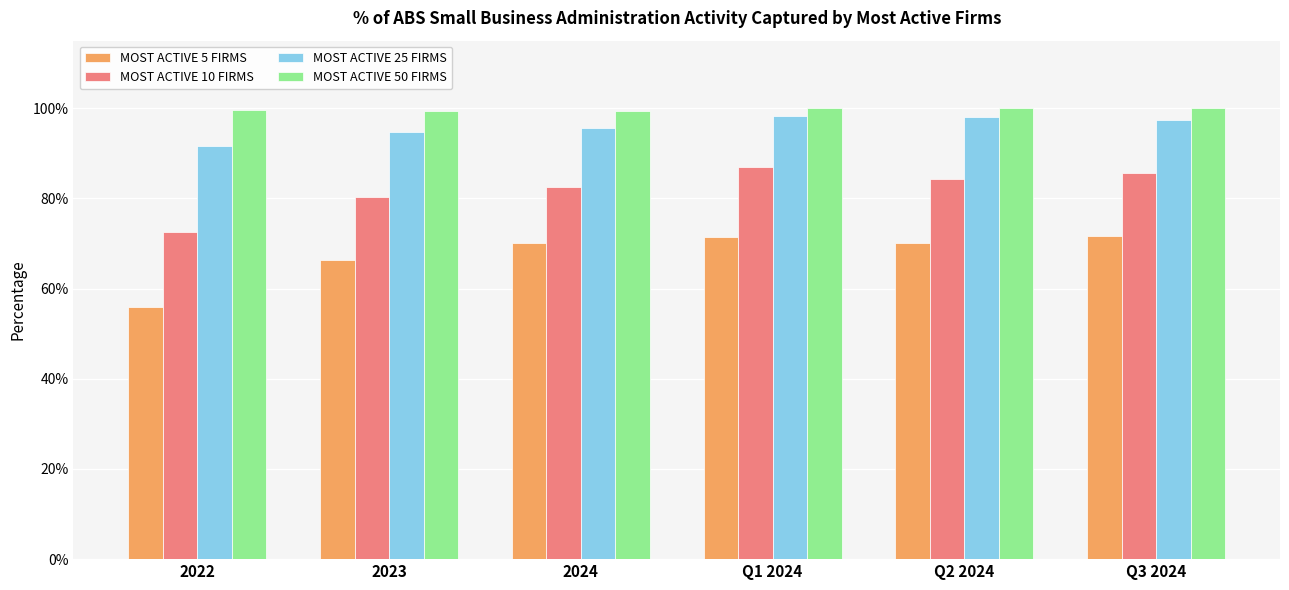

At Q3 2024, list the series in order from smallest to largest.

MOST ACTIVE 5 FIRMS, MOST ACTIVE 10 FIRMS, MOST ACTIVE 25 FIRMS, MOST ACTIVE 50 FIRMS